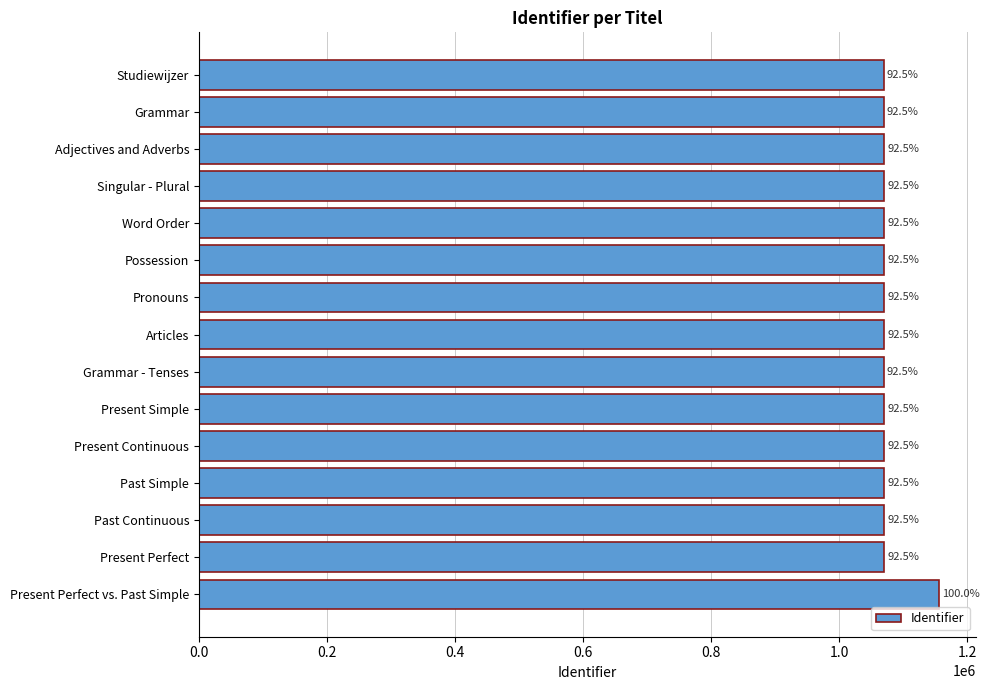

Are the bars horizontal?

Yes